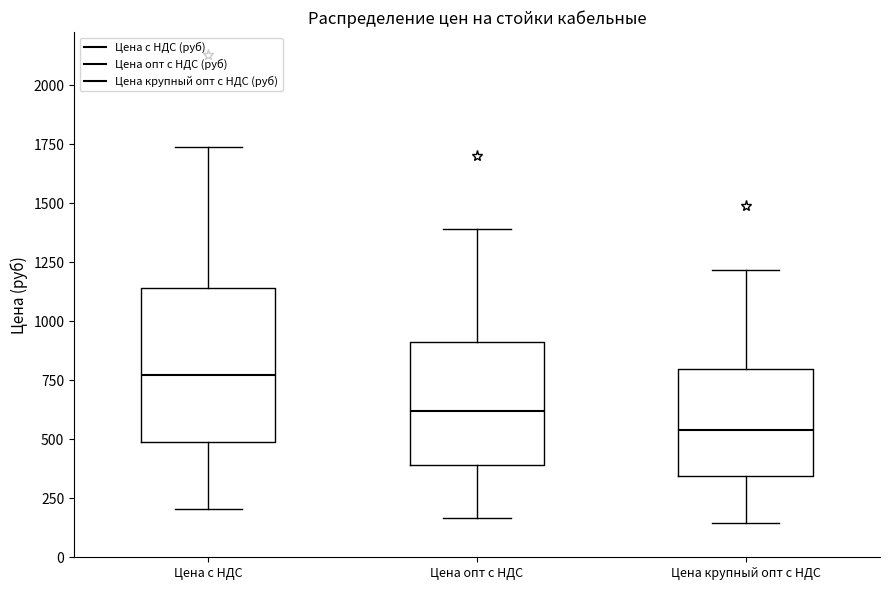

Which box's median line is the lowest?

Цена крупный опт с НДС